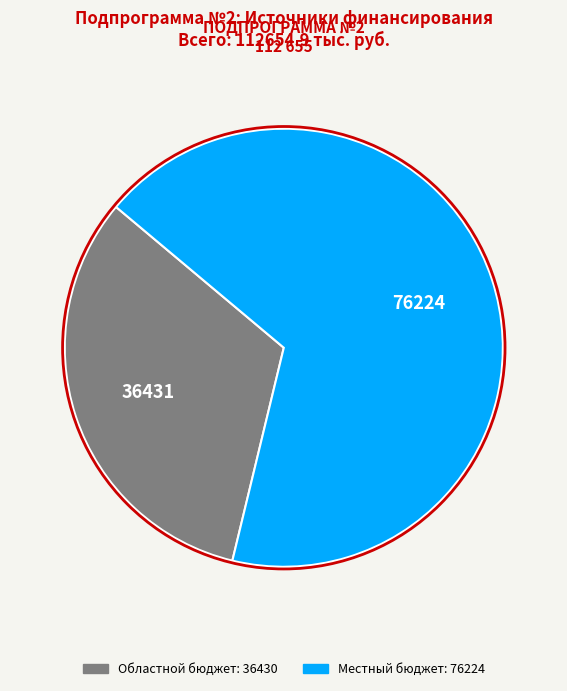

Does any single category account for the majority?

Yes